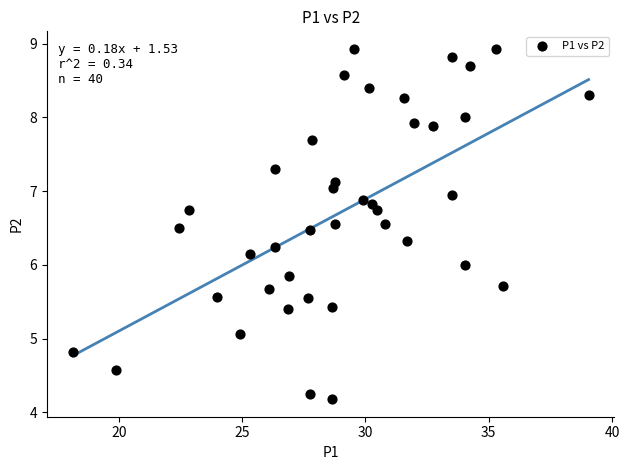

What is the range of X values (max minus min)?

20.9